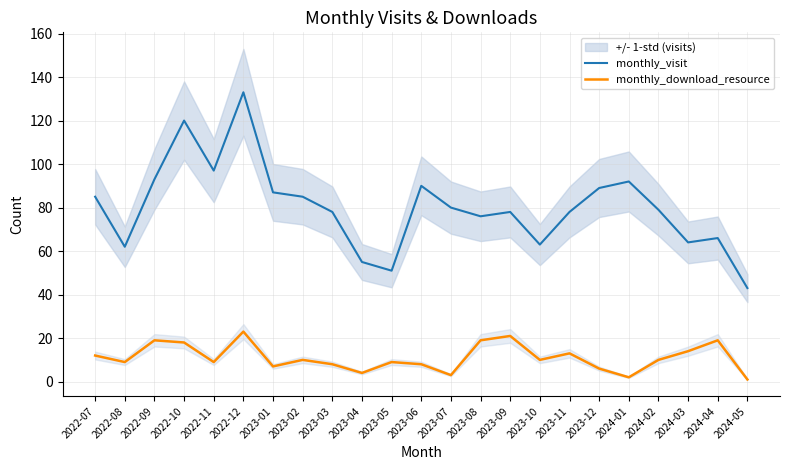

Between 2023-03 and 2023-12, which is larger?

2023-12